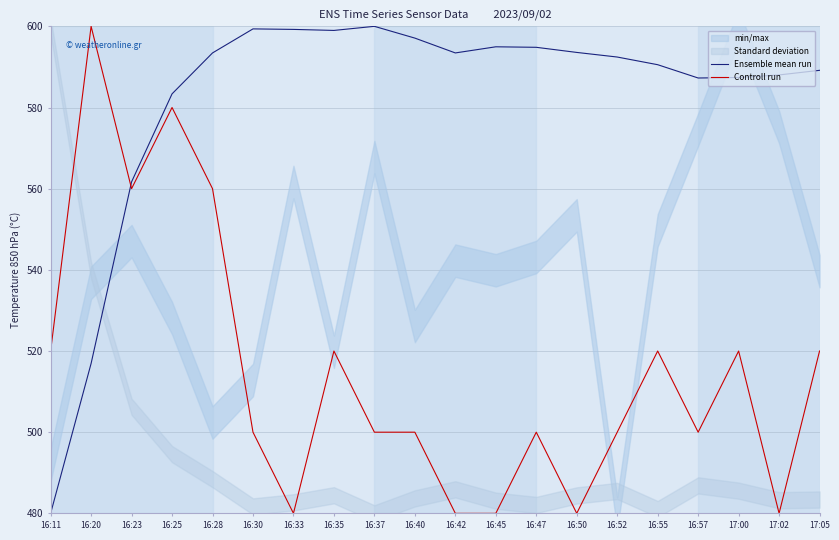

Which series has the widest spread of values?

Ensemble mean run